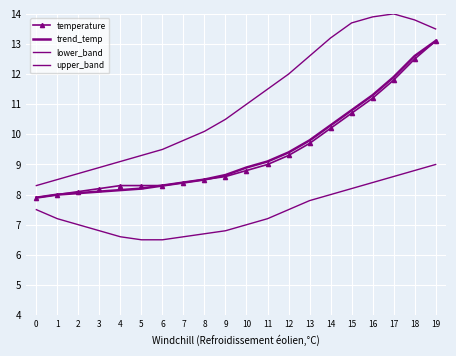

What is the sum of the lower_band values at 15 and 3?

15.0